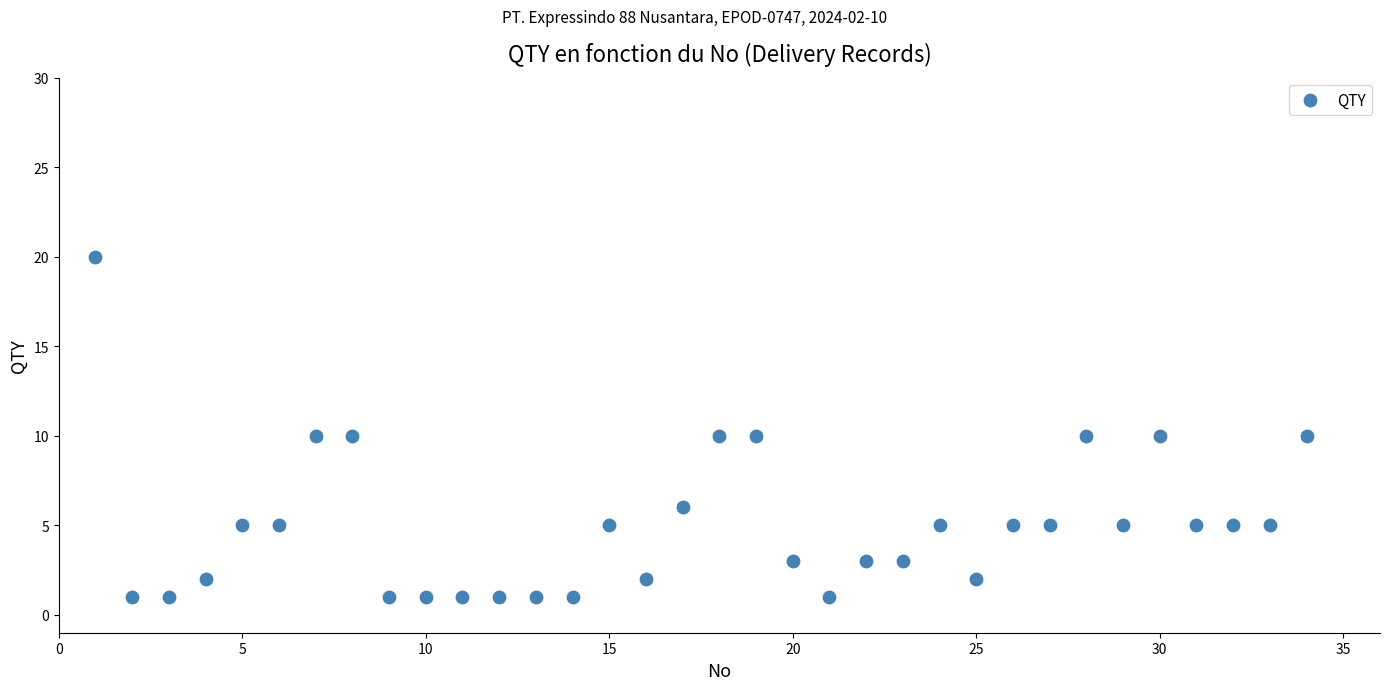

What is the range of Y values (max minus min)?

19